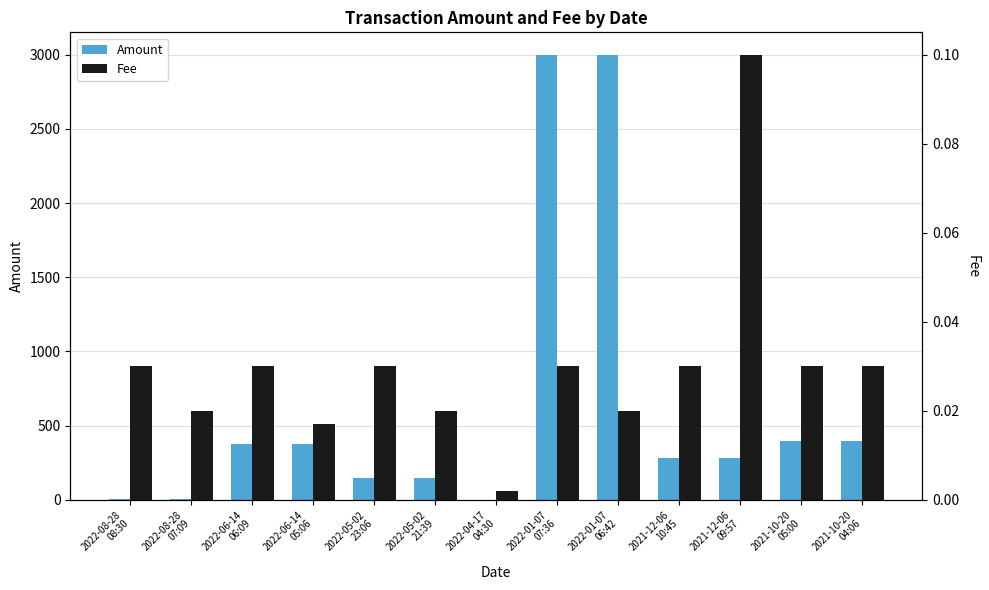

What is the total value across all series at 2022-06-14
06:09?

374.8